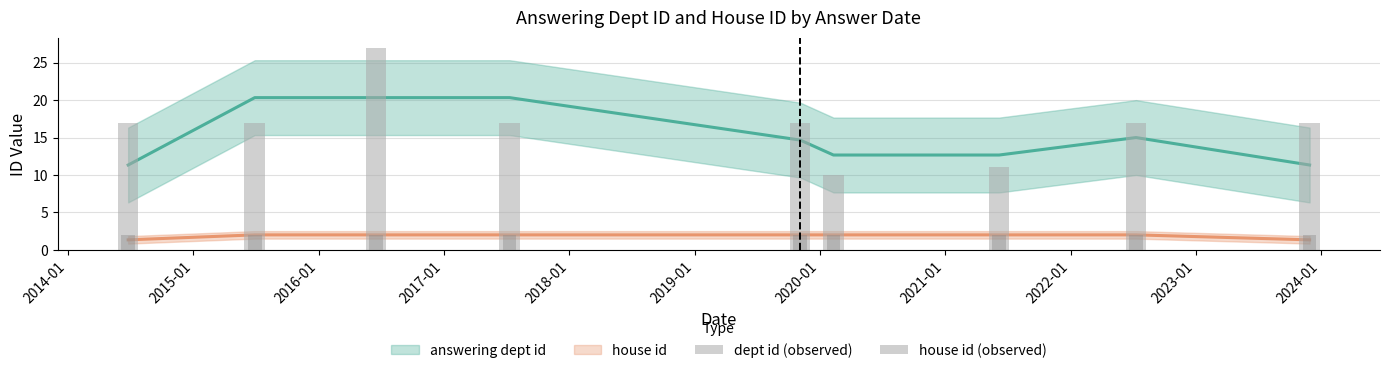

Are the bars grouped side by side (vs. stacked)?

Yes